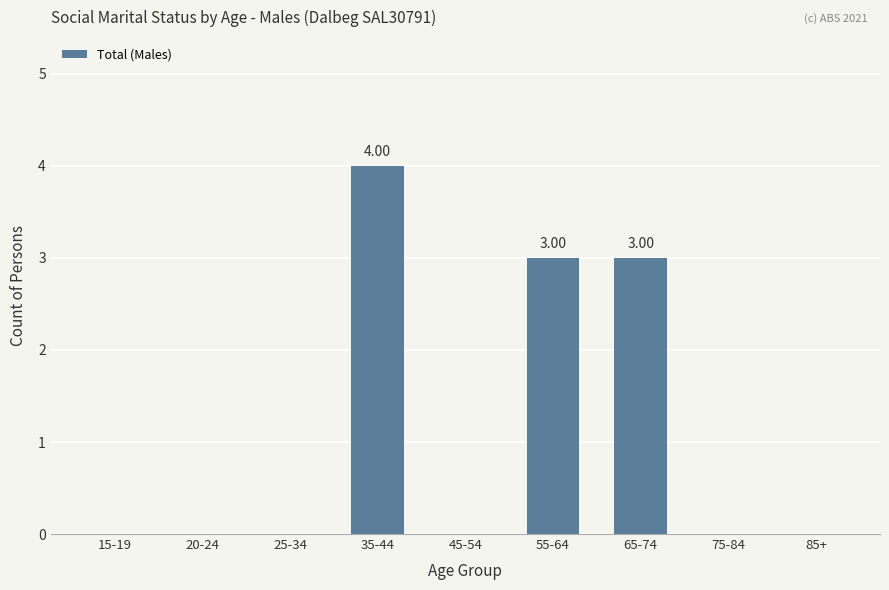

Read the value at 55-64.

3